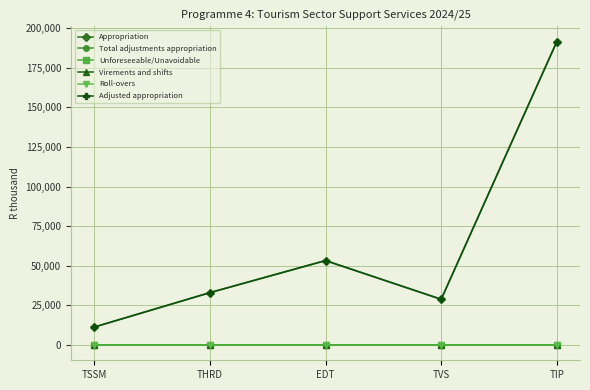

Does the chart have visible grid lines?

Yes